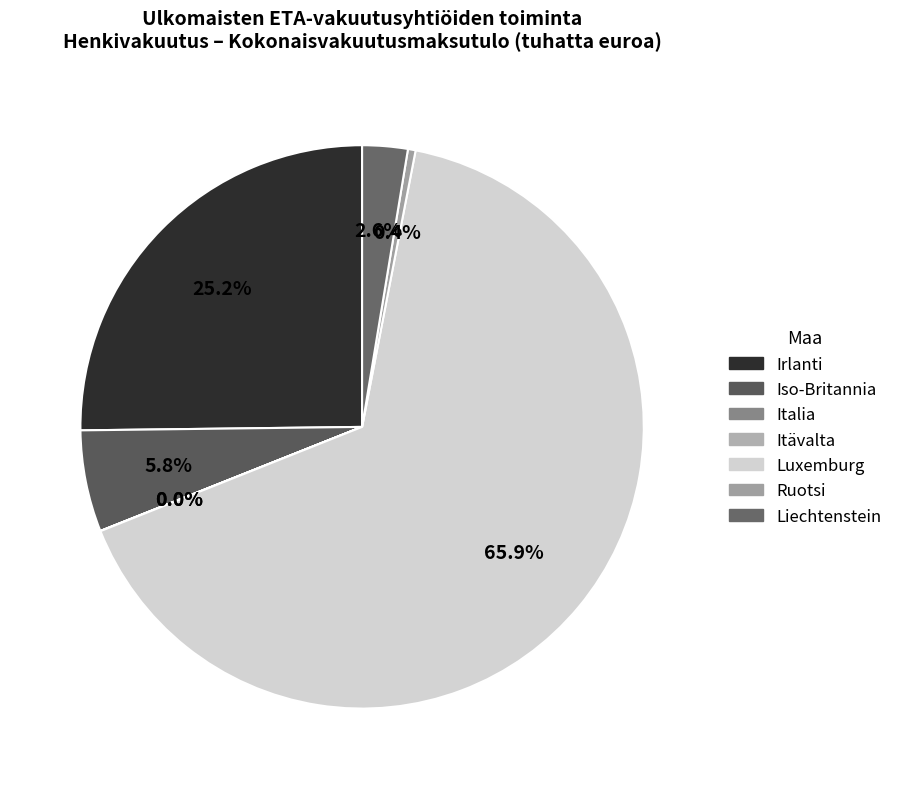

How many slices are in this pie chart?

7